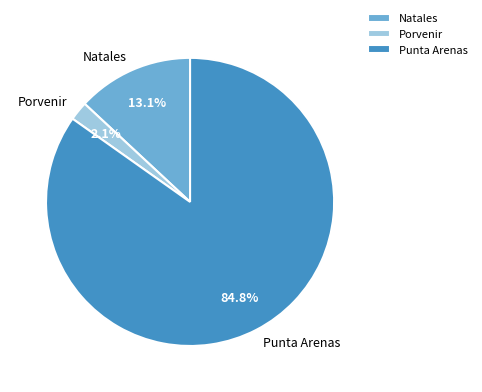

Is the sum of Natales and Porvenir greater than half?

No